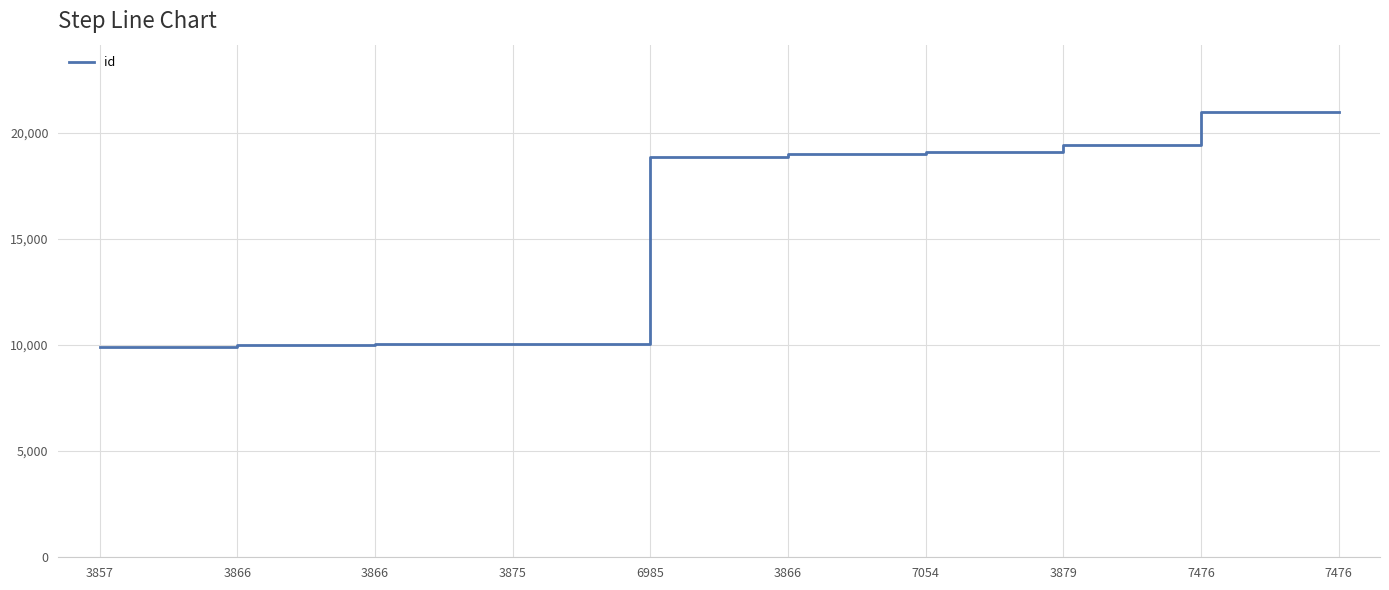

Does the chart display data point markers on the line(s)?

No